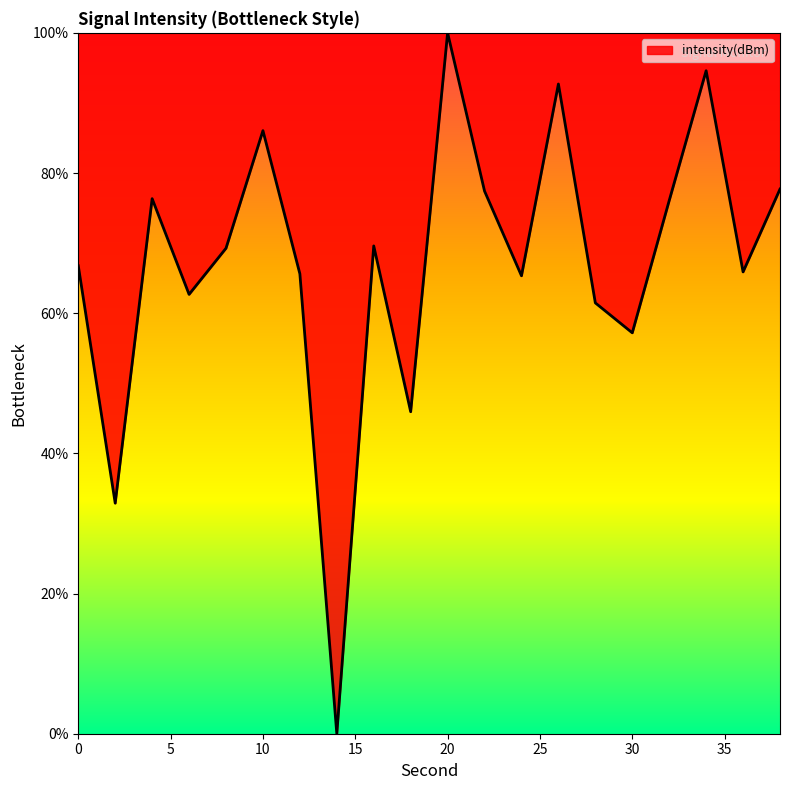

How many lines are shown in the chart?

1